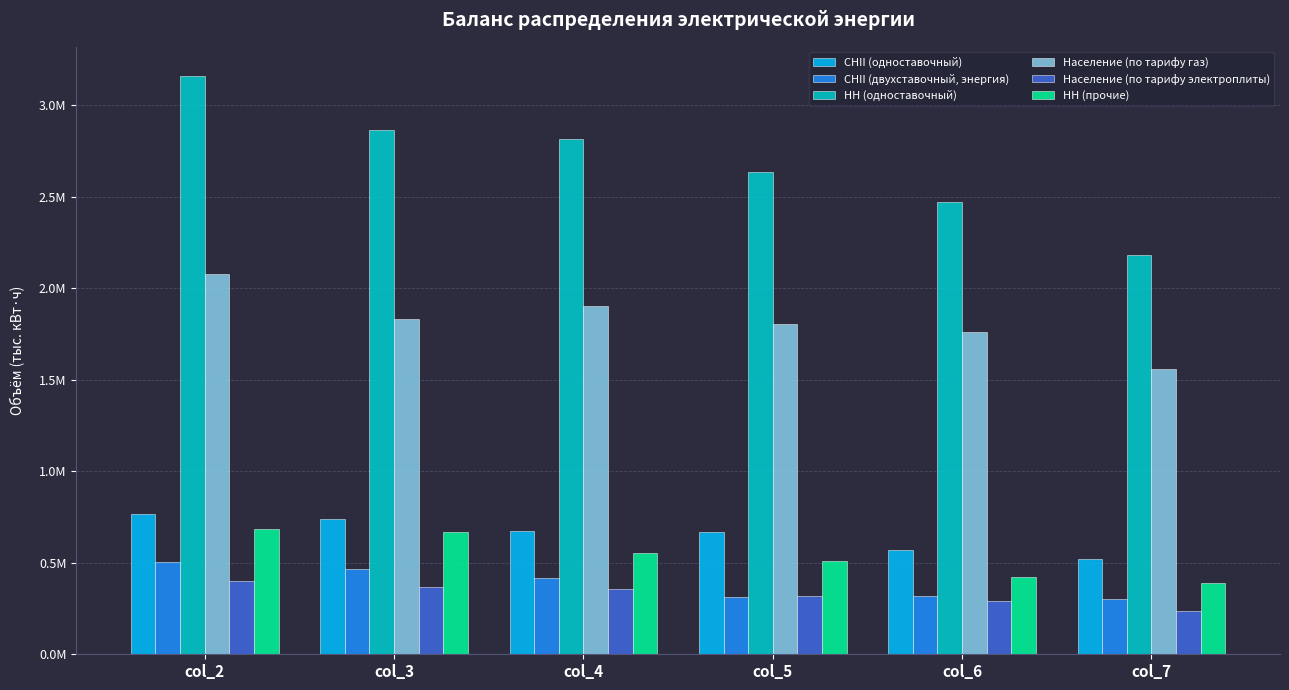

What is the value of the НН (одноставочный) bar at the 5th from the left?

2472375.6